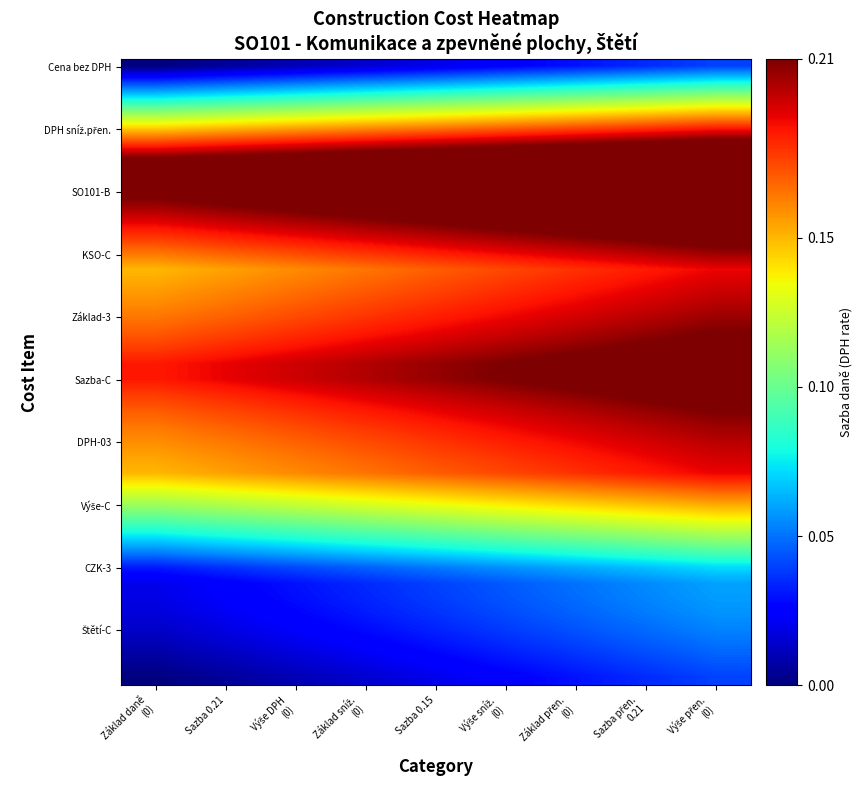

What is the difference between the highest and lowest values at Sazba 0.15?

0.2